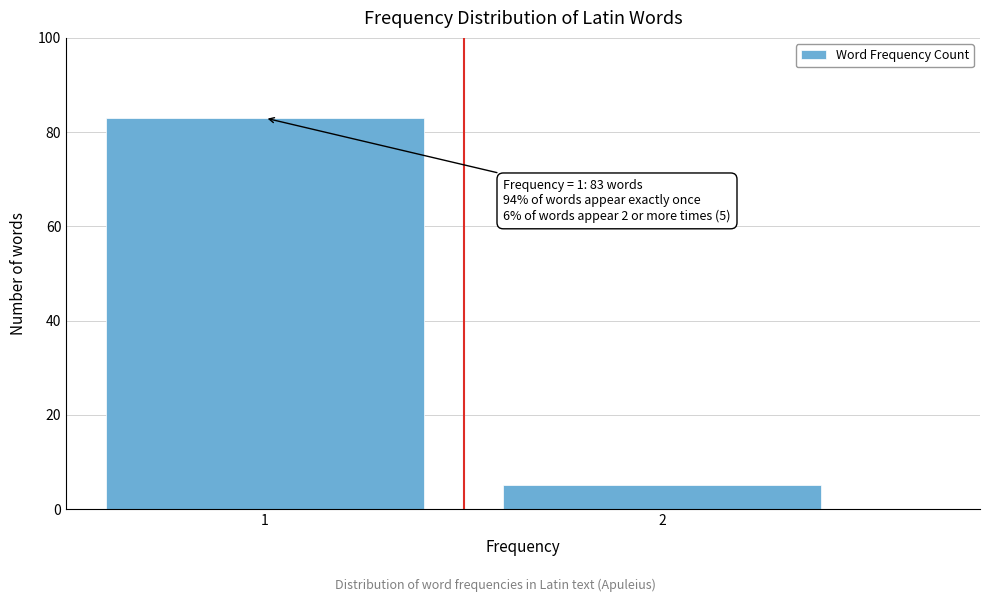

Reading left to right, transcribe all the data shown in this chart.

83	5